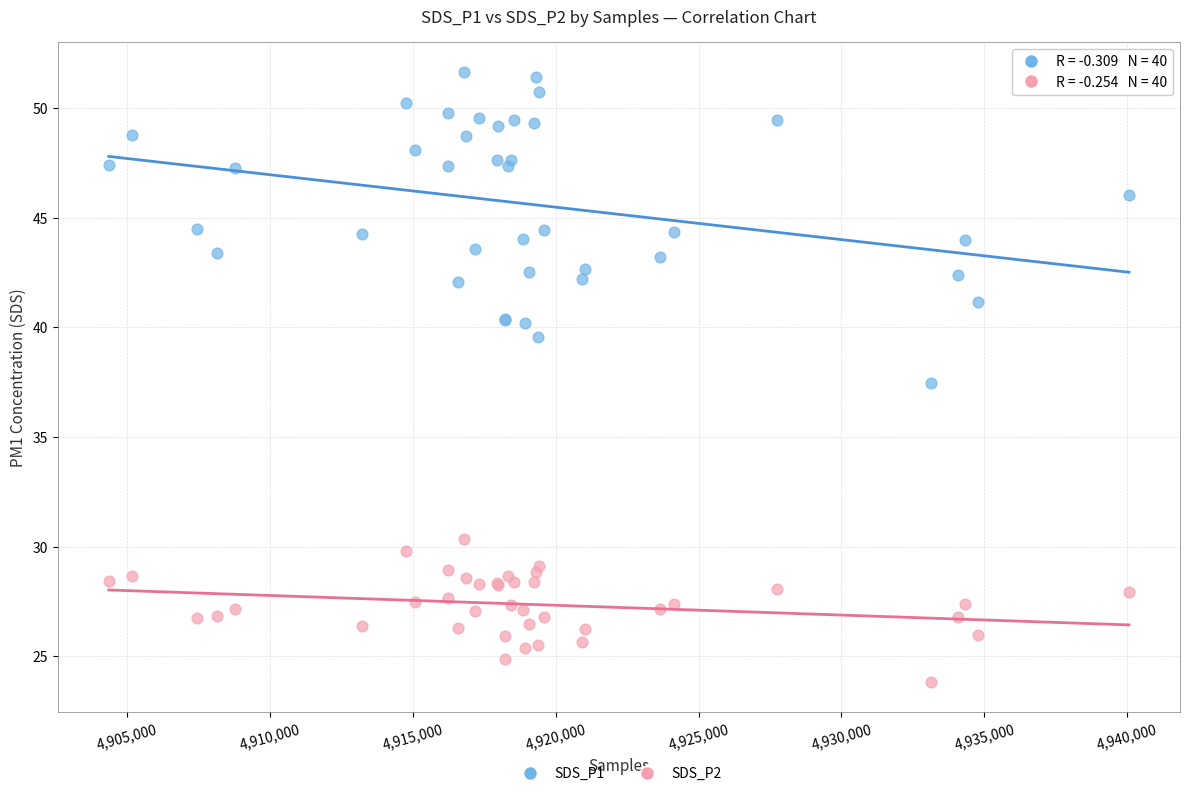

Across all series, what Y value is closest to 37?

37.5